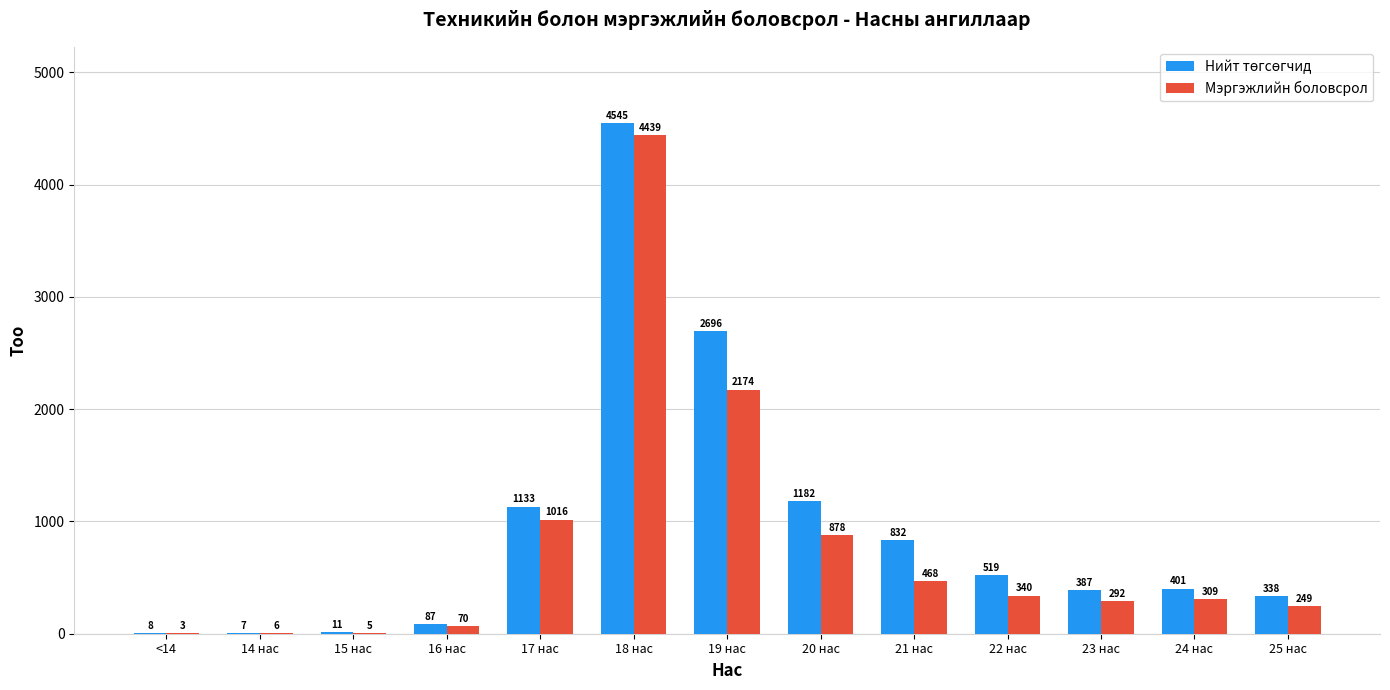

At which label is Мэргэжлийн боловсрол closest to 2221?

19 нас